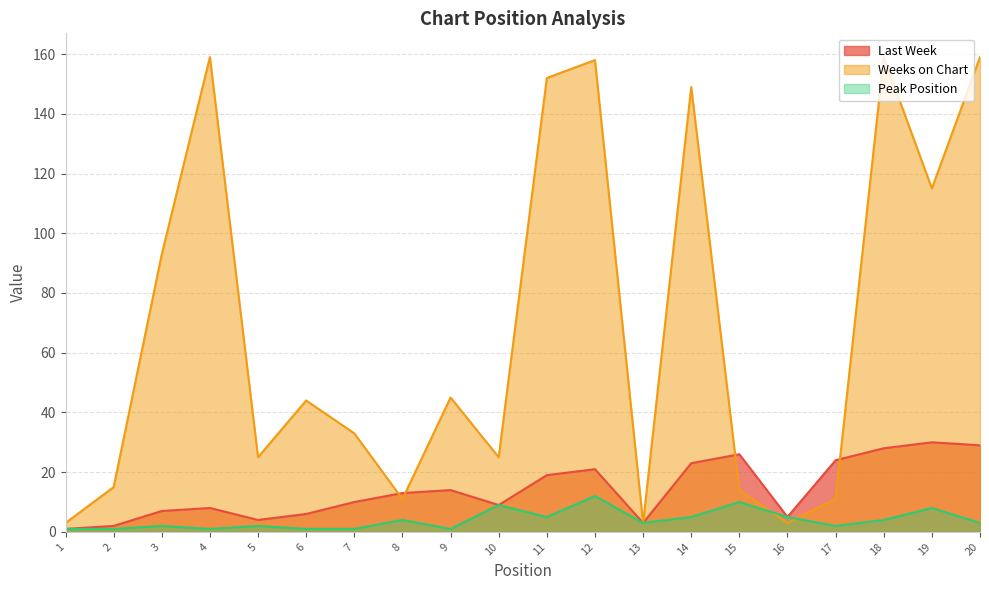

What is the minimum value for Weeks on Chart?

3